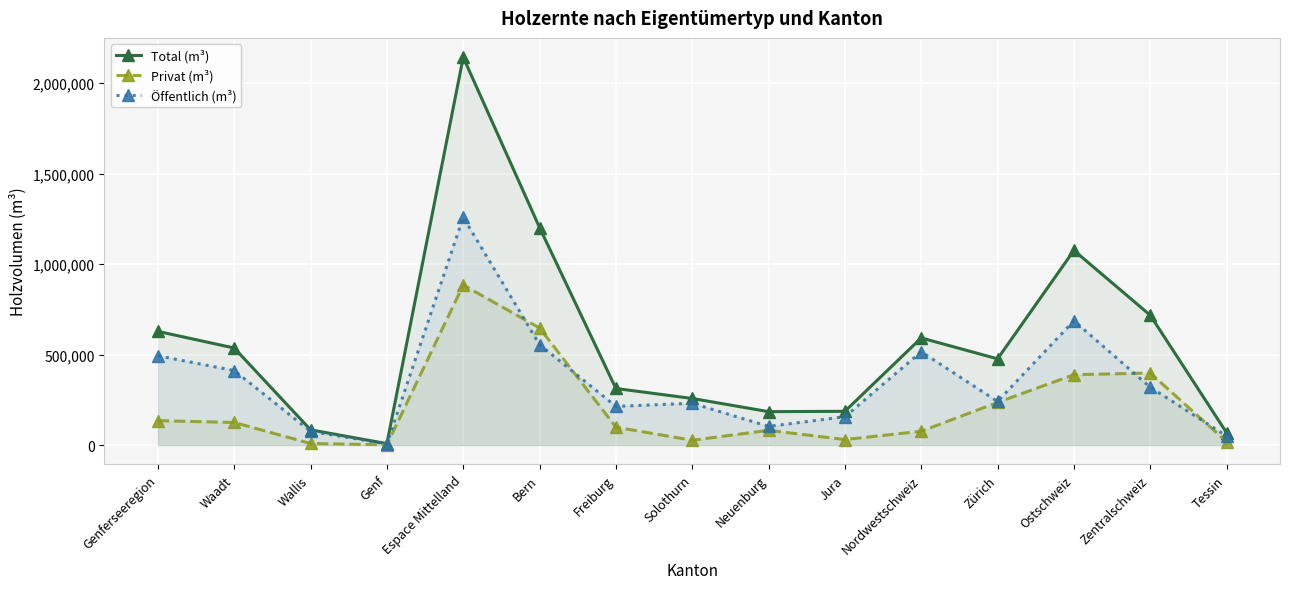

How many intersections are there between Privat (m³) and Öffentlich (m³)?

4